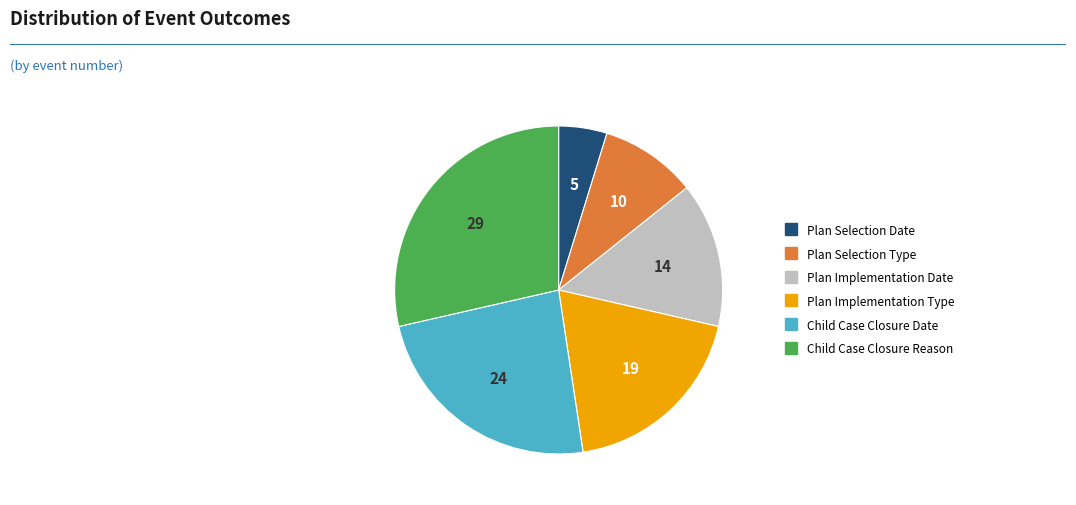

Does Plan Selection Type represent more than half of the total?

No